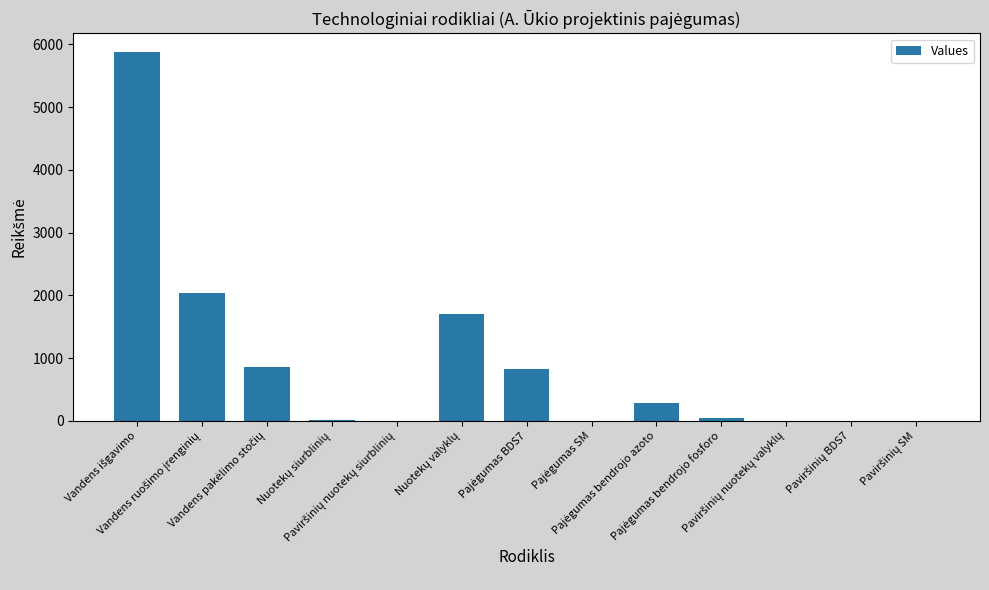

What is the greatest value displayed?

5883.0